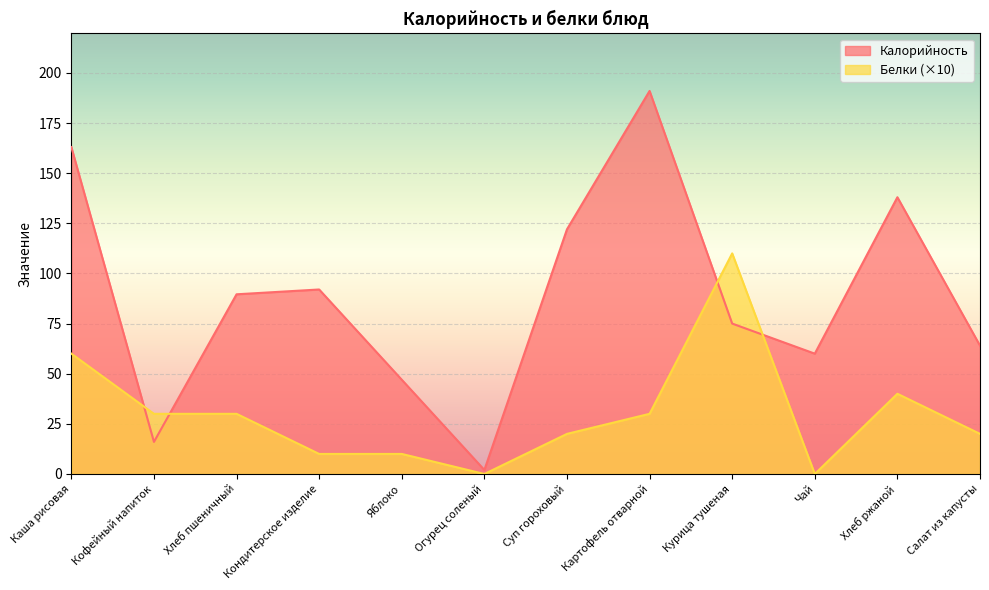

Where is the first local minimum for Белки?

Огурец соленый